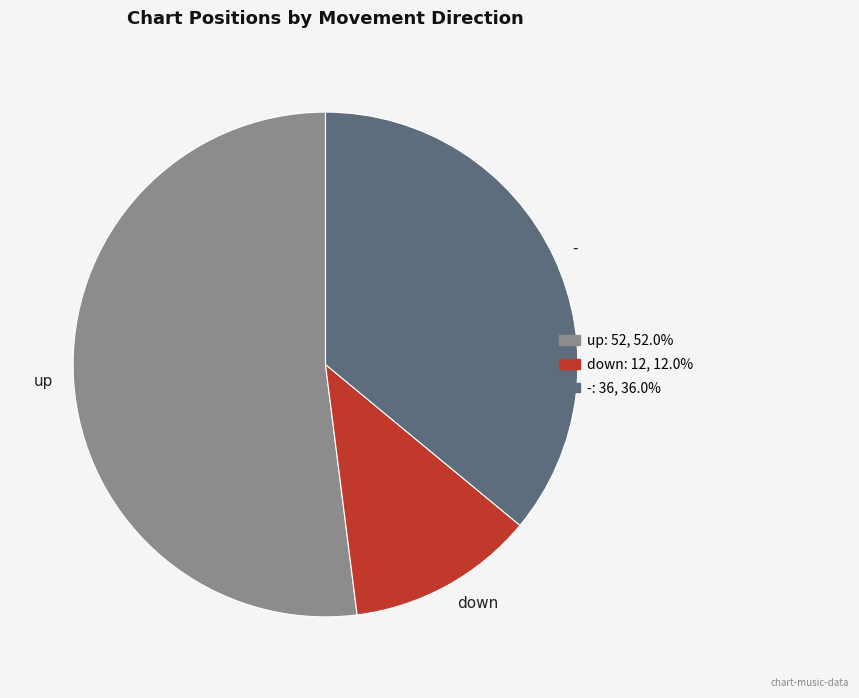

Which has a higher value, - or up?

up